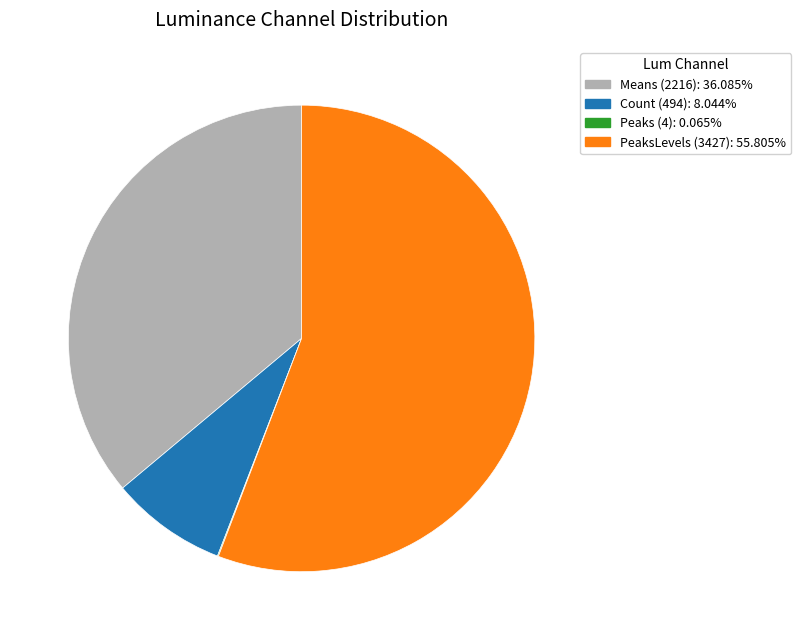

Is PeaksLevels (3427): 55.805% the majority of the pie?

Yes